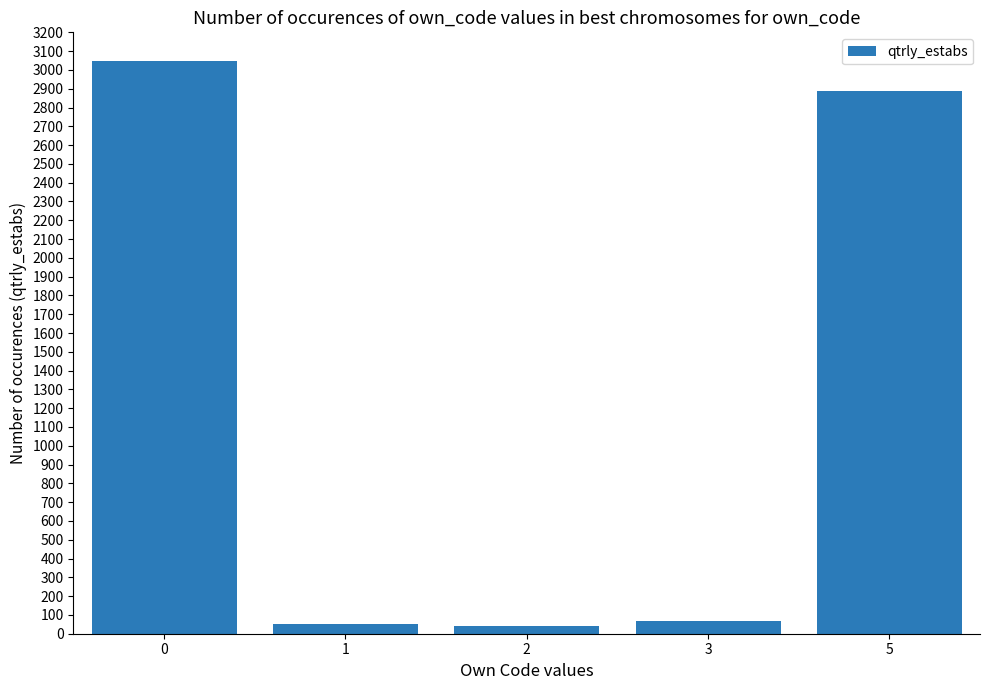

What is the greatest value displayed?

3050